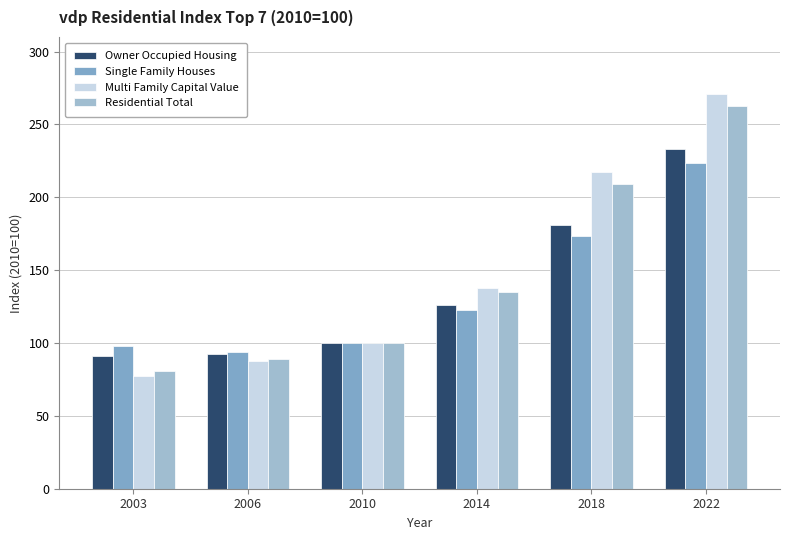

The value of Residential Total at 2018 is 209.3. True or false?

True